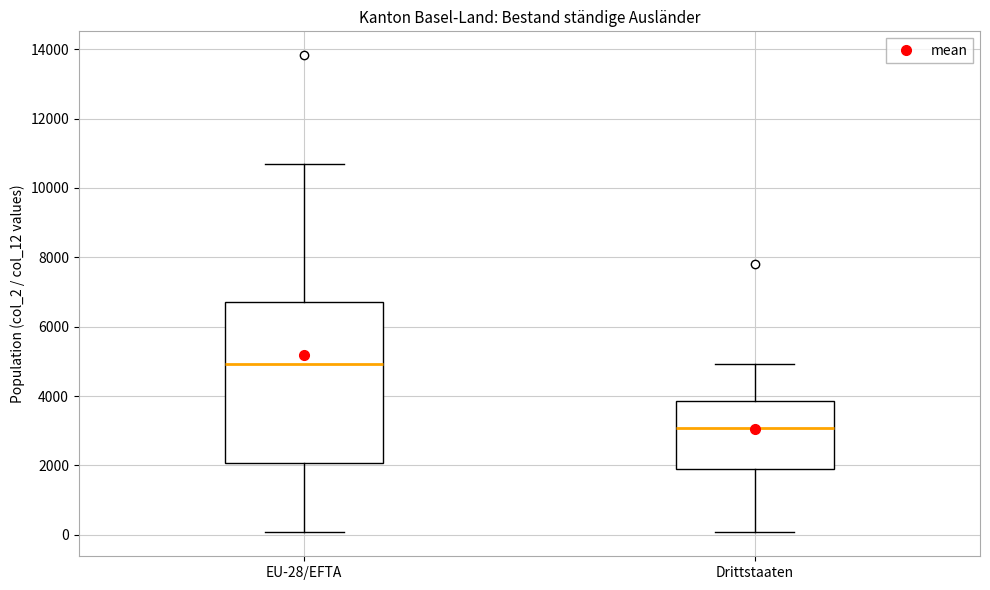

Where does the median line of the box for Drittstaaten sit on the y-axis? The values are not printed on the chart, so give them approximately, as read against the axis.

3000